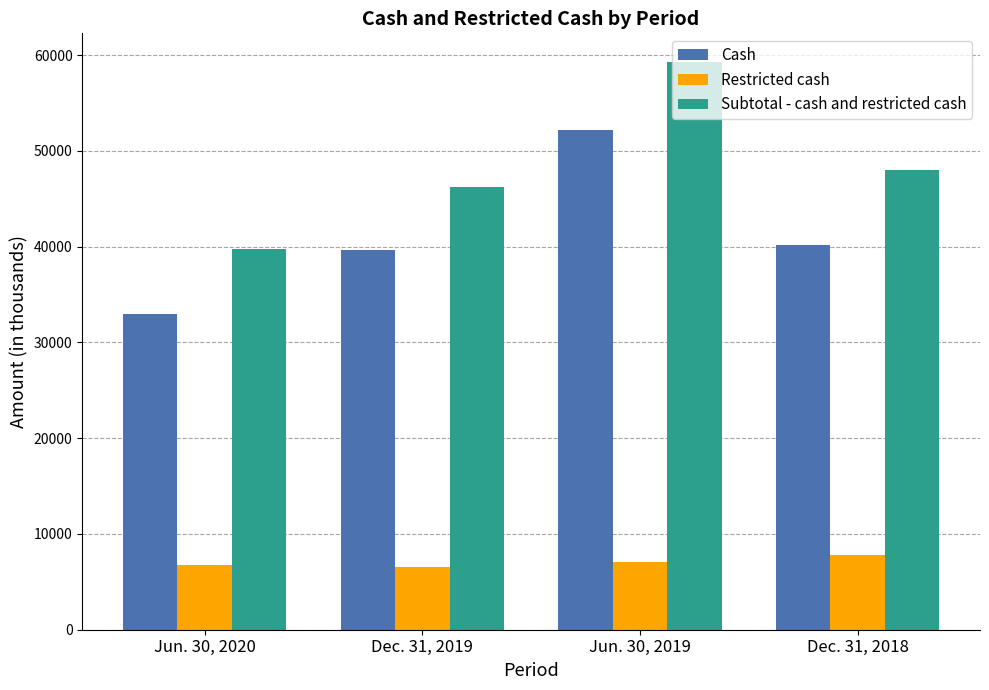

What are all the series names shown in the legend?

Cash, Restricted cash, Subtotal - cash and restricted cash